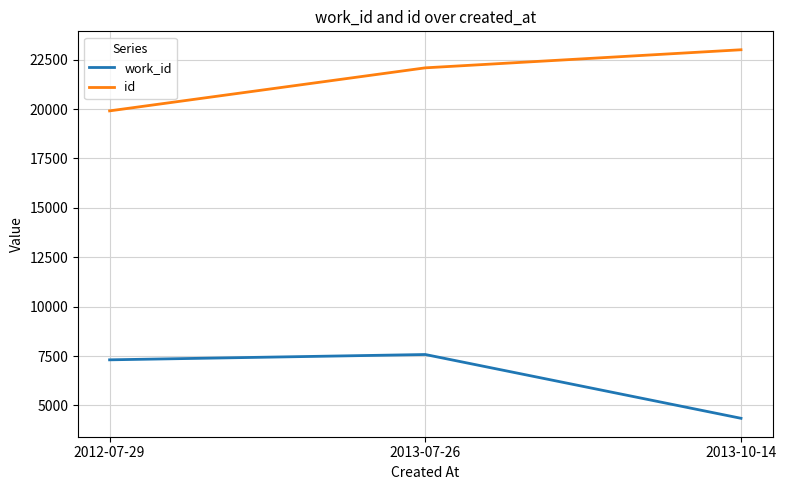

Which category has the highest value across all series?

2013-10-14